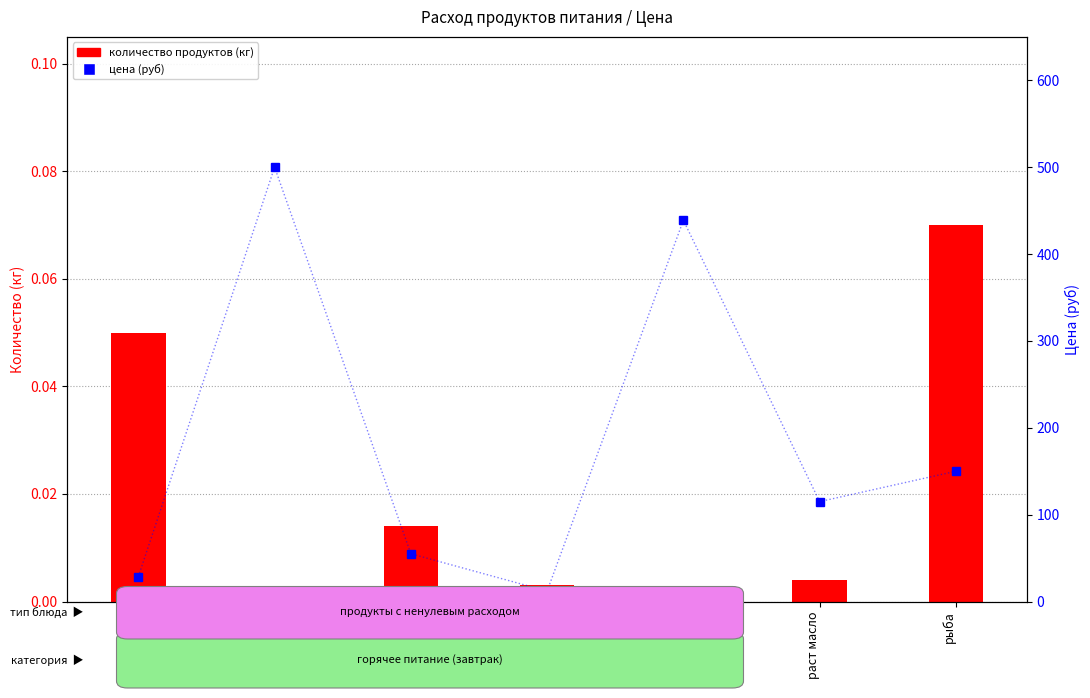

How many groups of bars are there?

7